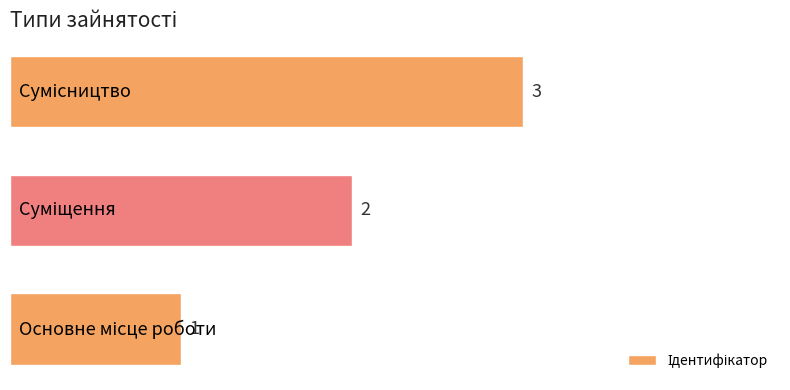

What is the greatest value displayed?

3